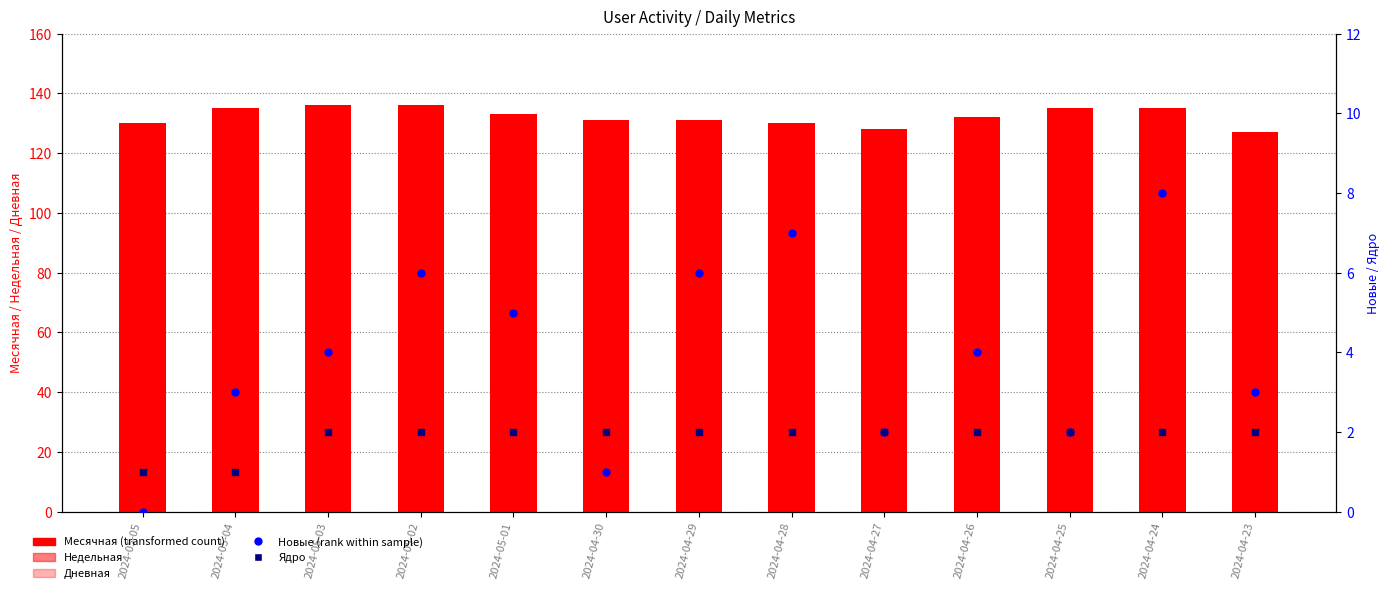

Which series has the largest total across all categories?

Месячная